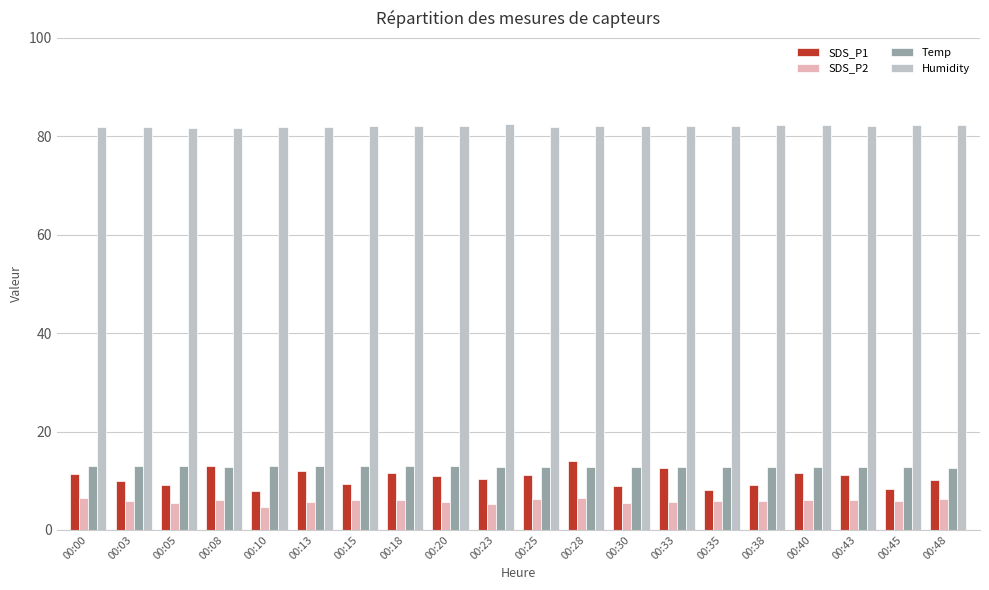

Are the bars grouped side by side (vs. stacked)?

Yes